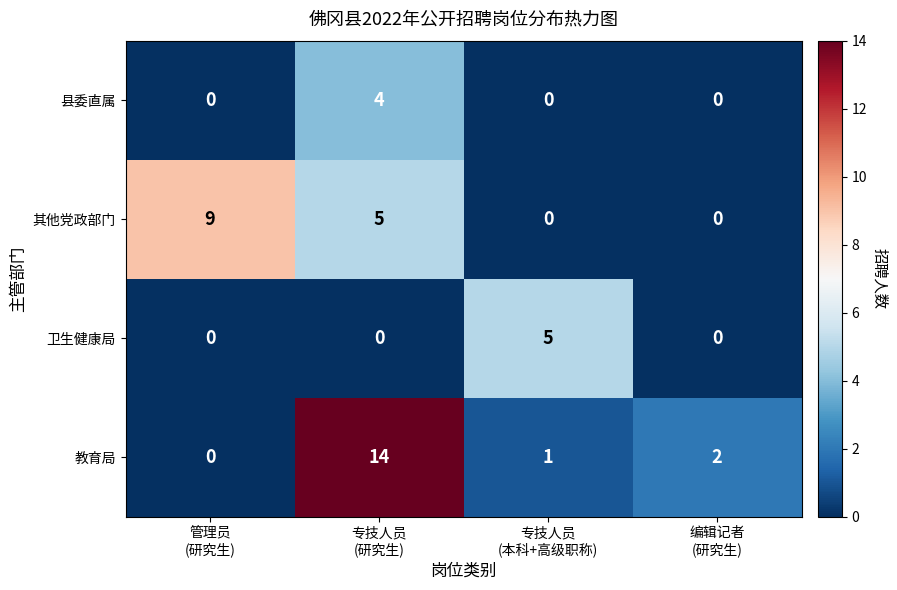

Reading left to right, transcribe all the data shown in this chart.

县委直属: 0	4	0	0
其他党政部门: 9	5	0	0
卫生健康局: 0	0	5	0
教育局: 0	14	1	2